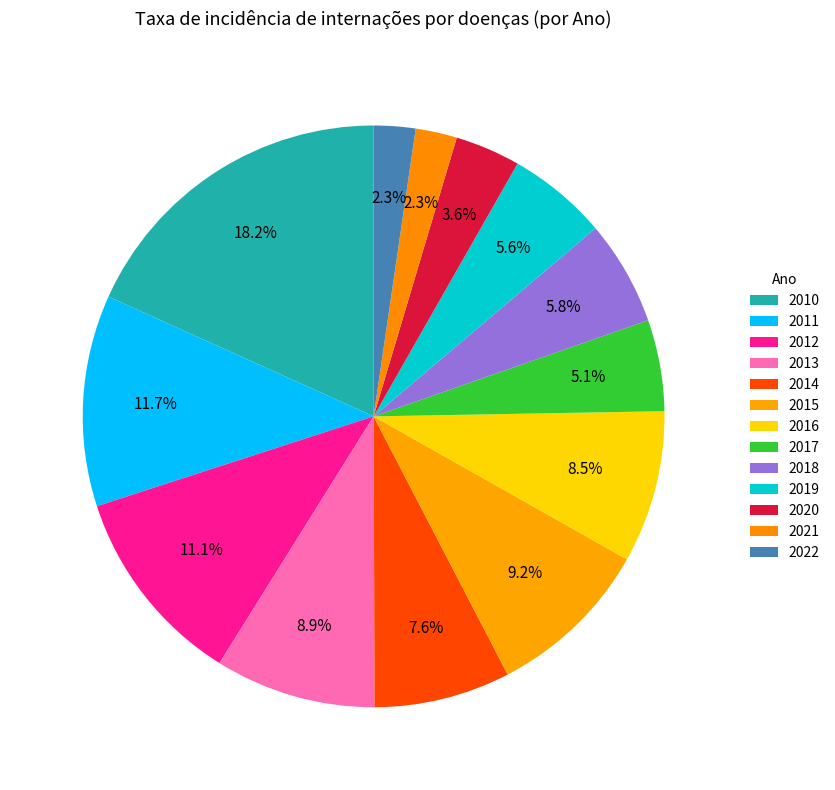

Rank the categories by value from highest to lowest.

2010, 2011, 2012, 2015, 2013, 2016, 2014, 2018, 2019, 2017, 2020, 2022, 2021